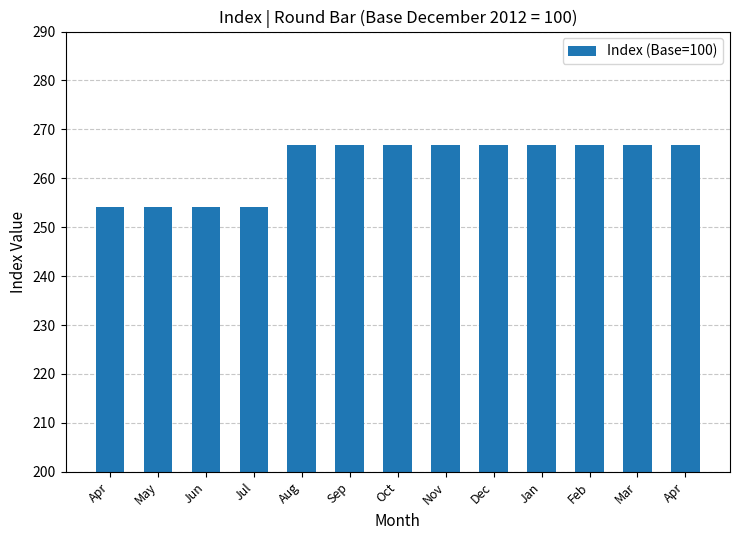

Reading right to left, list all the values displayed in this chart.

Apr=266.8	Mar=266.8	Feb=266.8	Jan=266.8	Dec=266.8	Nov=266.8	Oct=266.8	Sep=266.8	Aug=266.8	Jul=254.1	Jun=254.1	May=254.1	Apr=254.1